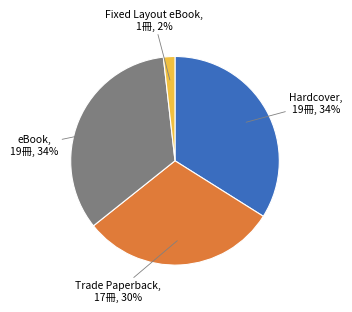

Does any single category account for the majority?

No